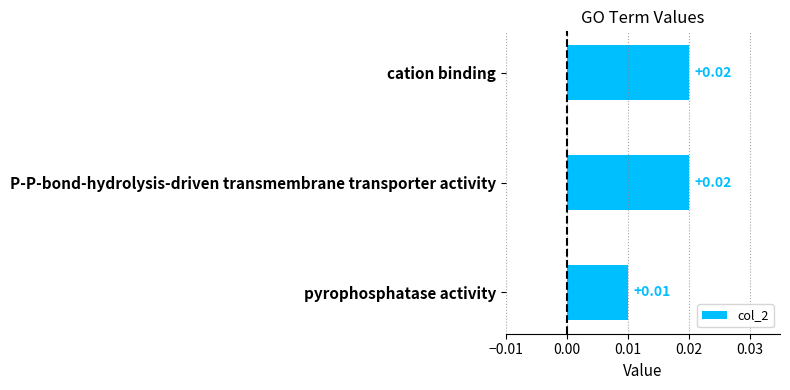

What is the label of the 1st bar from the top?

cation binding